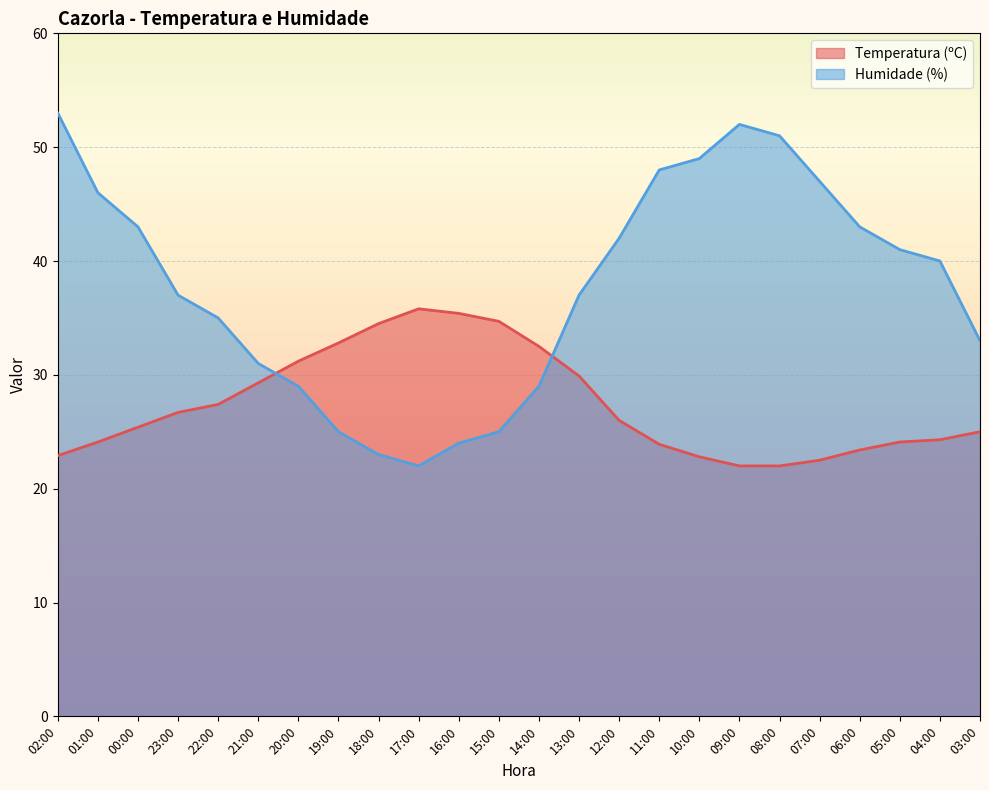

List the series in order of their overall mean, lowest first.

Temperatura (ºC), Humidade (%)